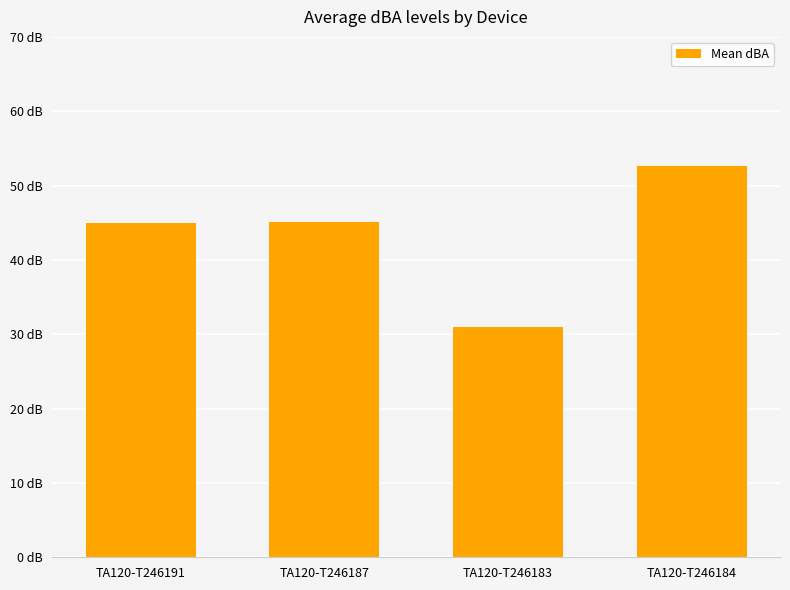

List the labels in order of value, smallest first.

TA120-T246183, TA120-T246191, TA120-T246187, TA120-T246184